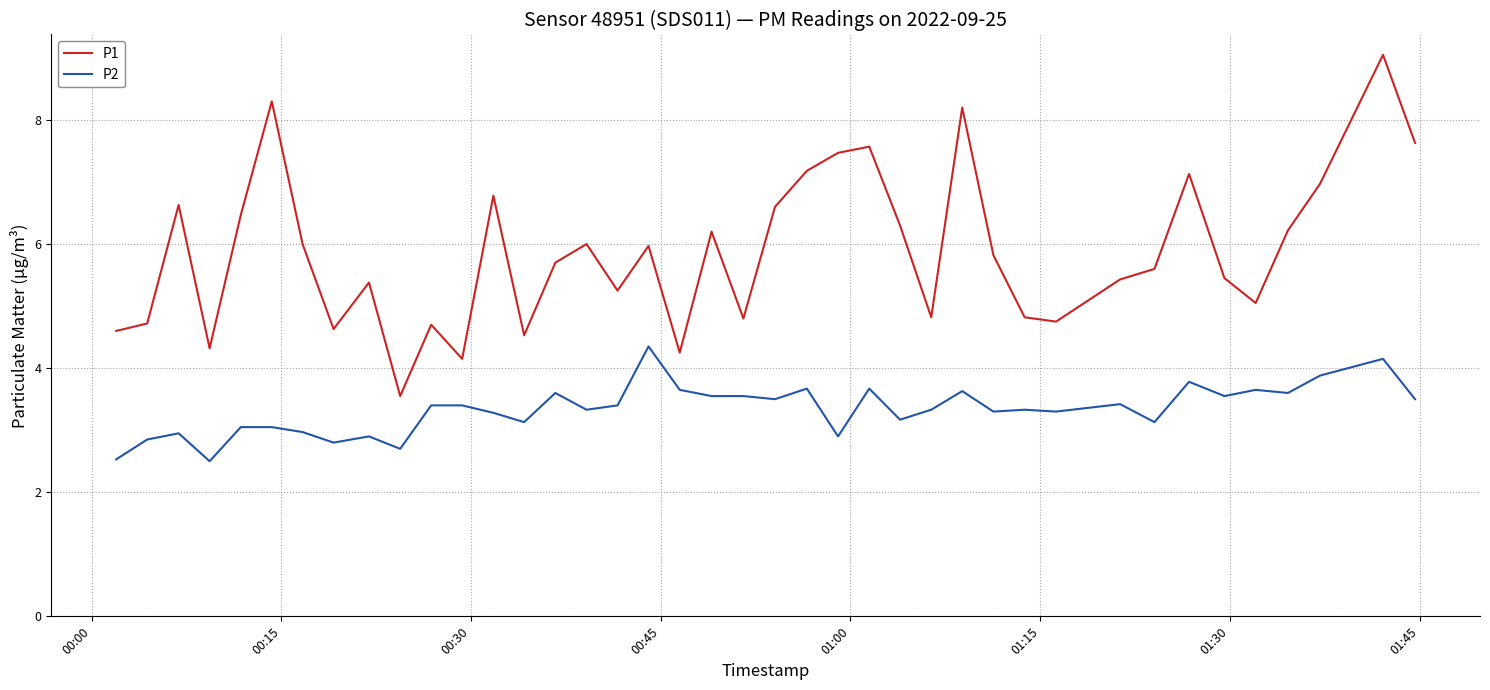

What is the smallest value displayed?

2.5